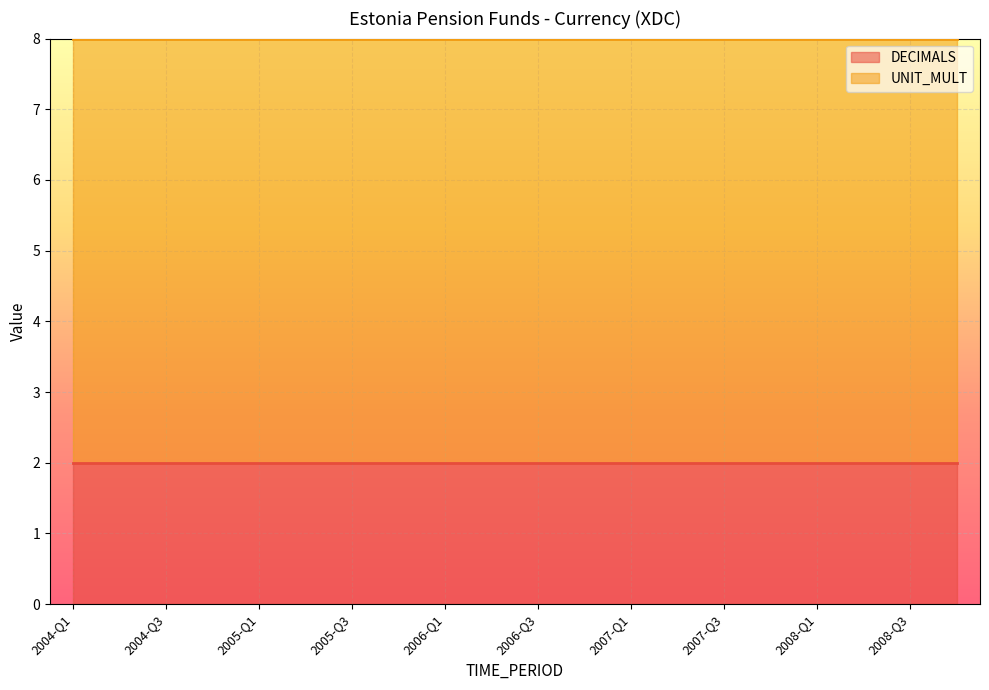

True or false: UNIT_MULT has a value of 2 at 2006-Q3.

False